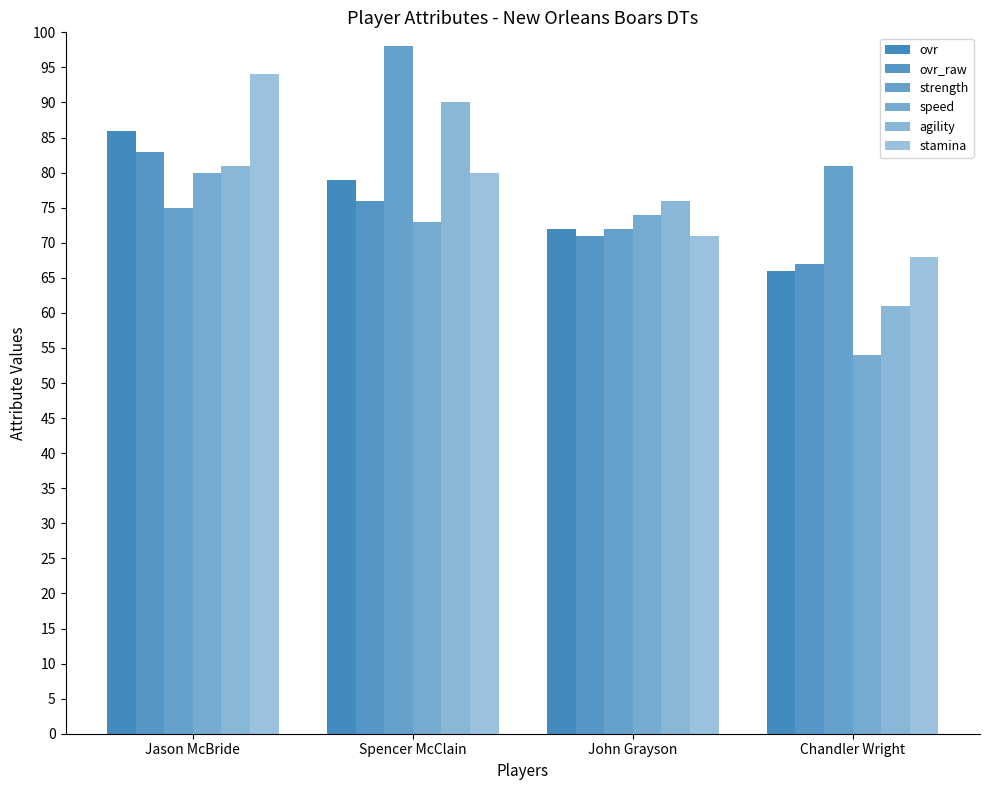

What is the minimum value shown in the chart?

54